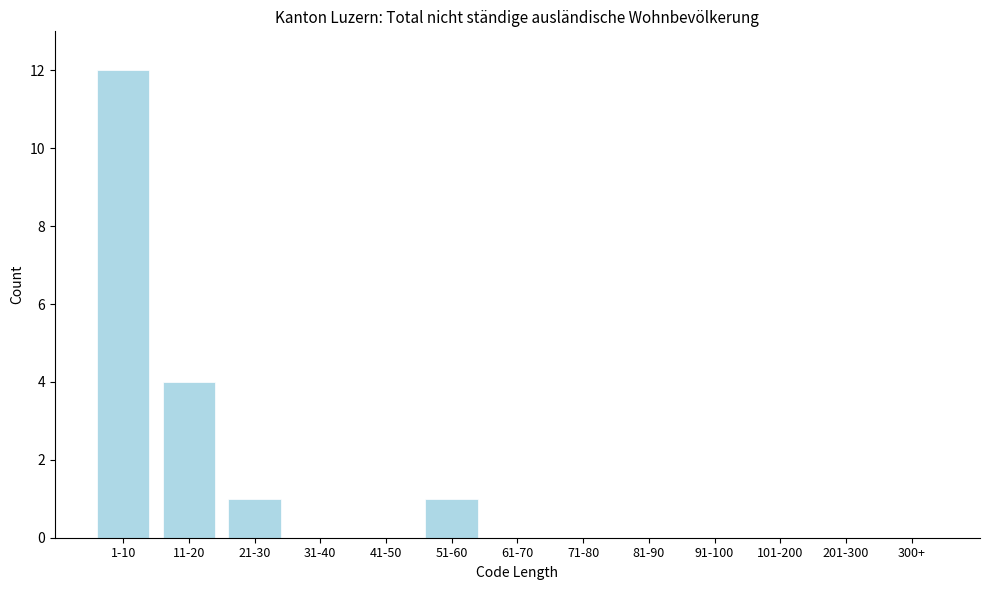

Reading left to right, transcribe all the data shown in this chart.

1-10=12	11-20=4	21-30=1	31-40=0	41-50=0	51-60=1	61-70=0	71-80=0	81-90=0	91-100=0	101-200=0	201-300=0	300+=0